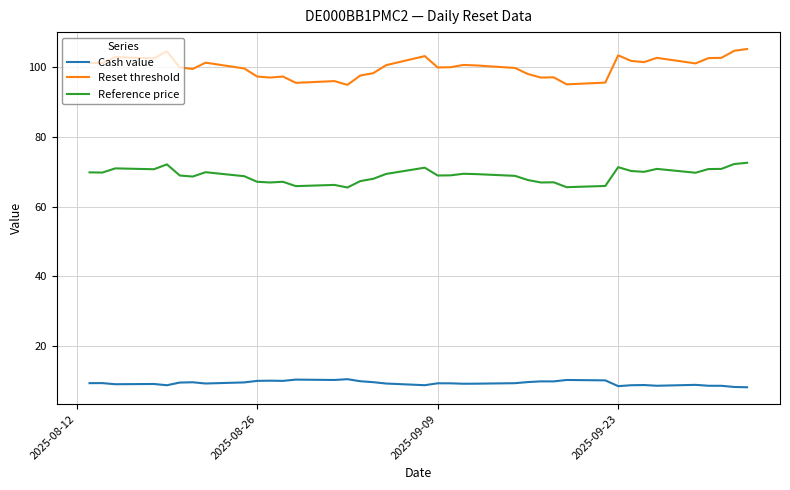

In Cash value, how many points are higher than both neighbors (excluding endpoints)?

11